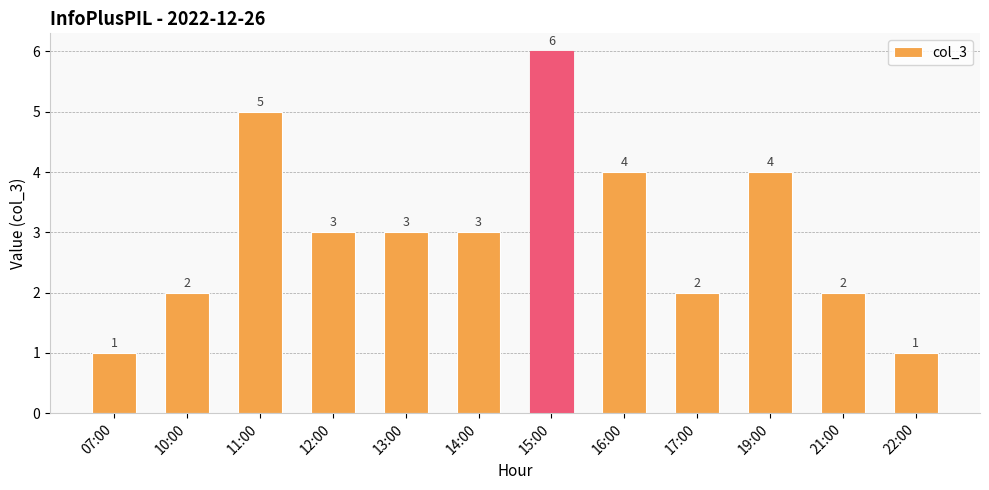

What is the value of the 1st bar from the left?

1